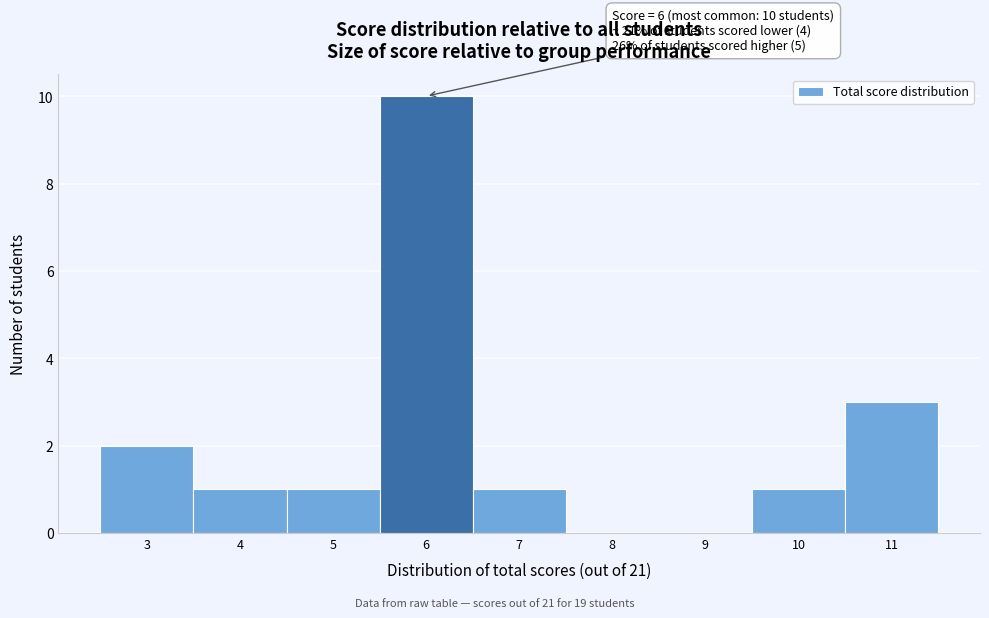

Over which range of the x-axis is the bar tallest?

5.5 to 6.5